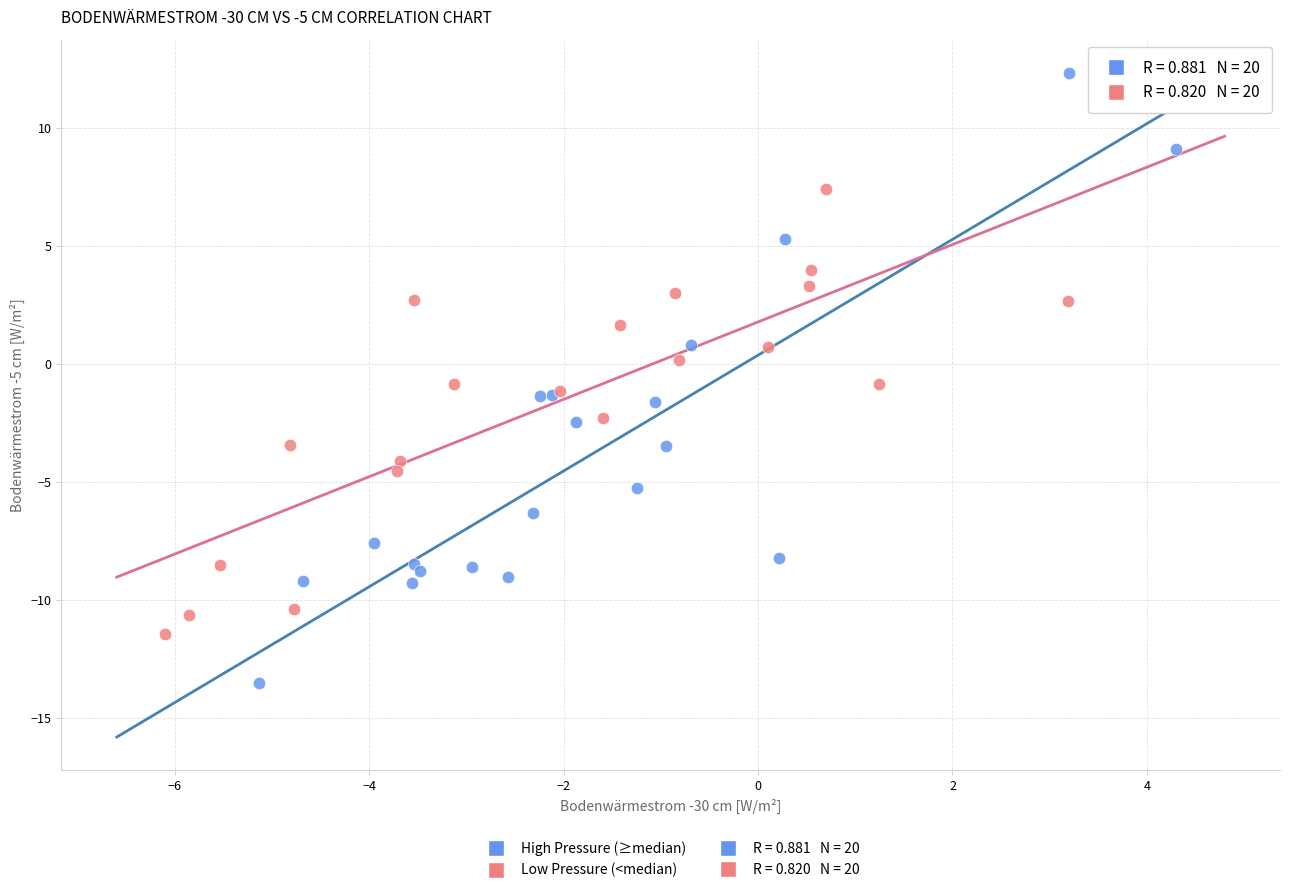

Which series has the widest spread of Y values?

High Pressure (≥median)